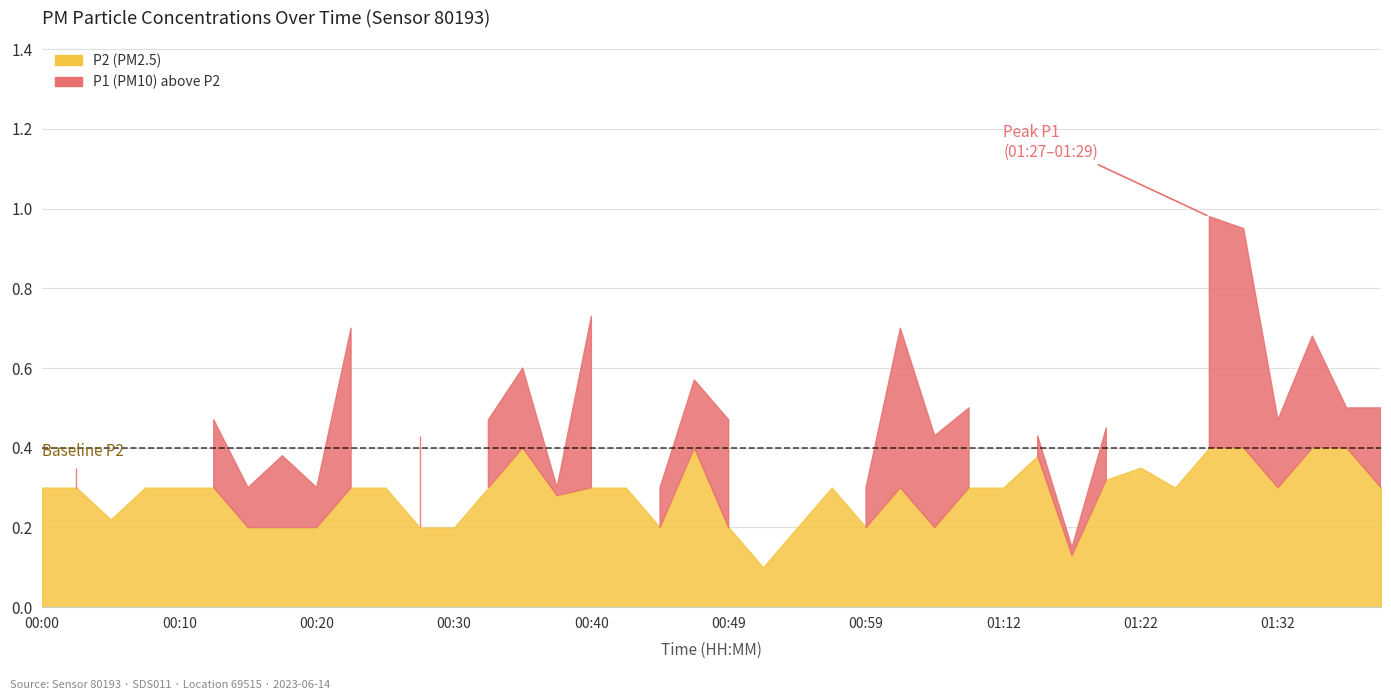

Which category has the highest value in the P1 series?

01:27